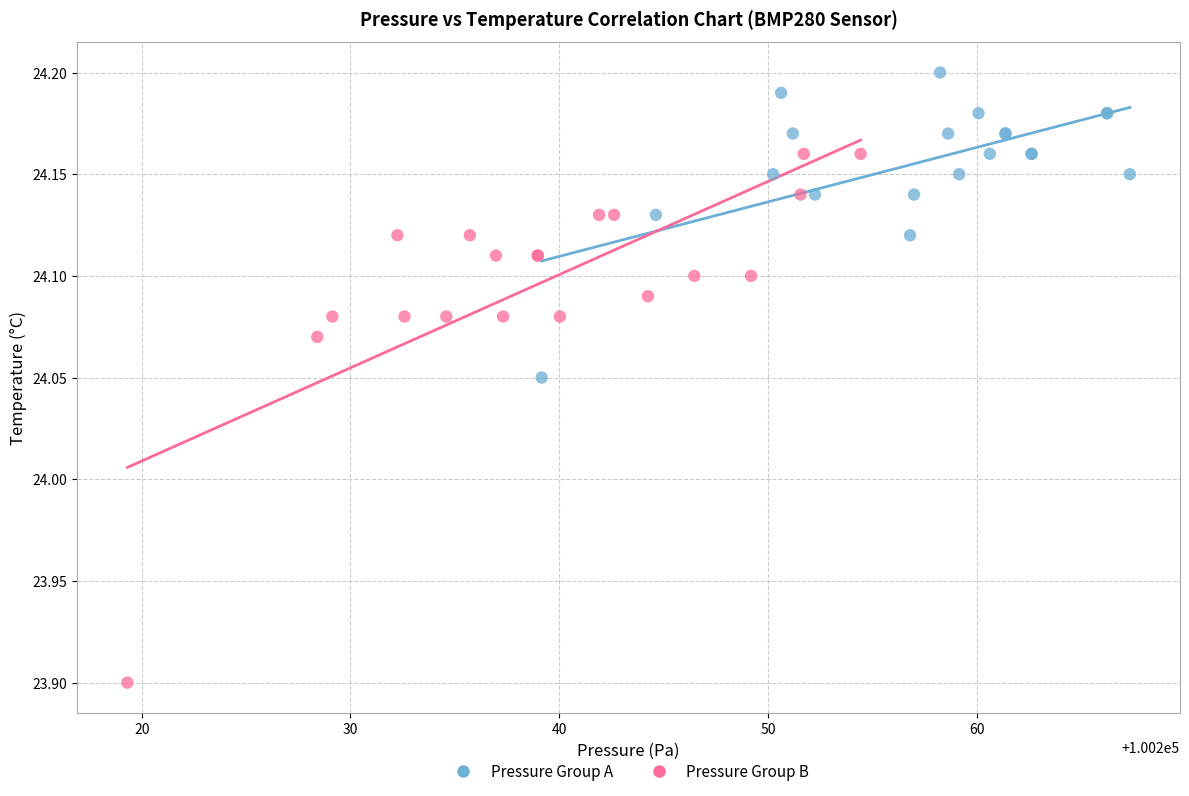

Which series reaches the maximum Y coordinate?

Pressure Group A